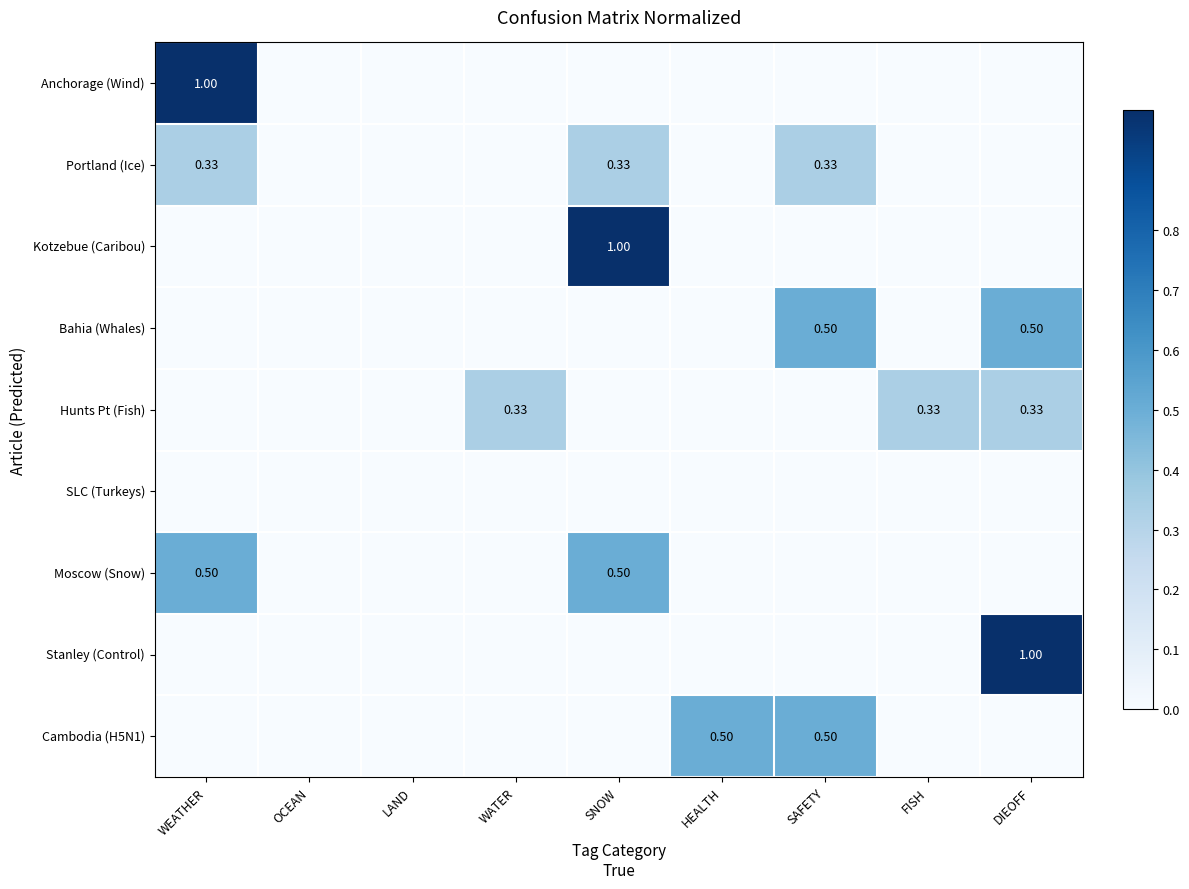

Between WEATHER and SNOW, which is larger?

WEATHER